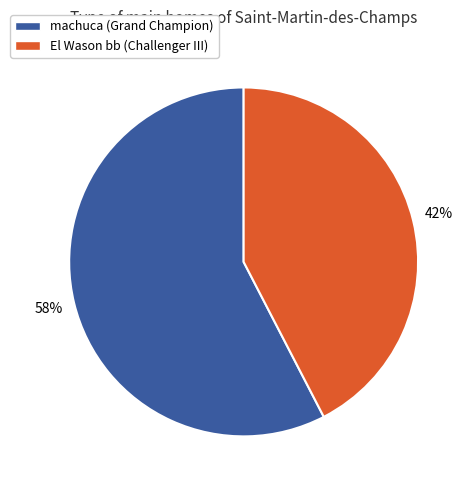

Is it true that machuca (Grand Champion) is 69% of the pie?

False